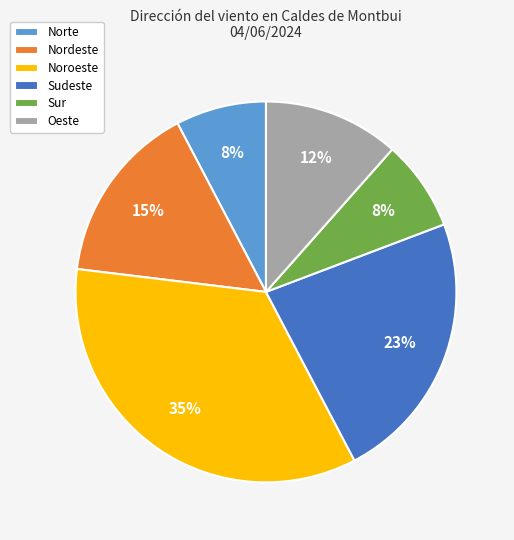

Which has a higher value, Noroeste or Norte?

Noroeste